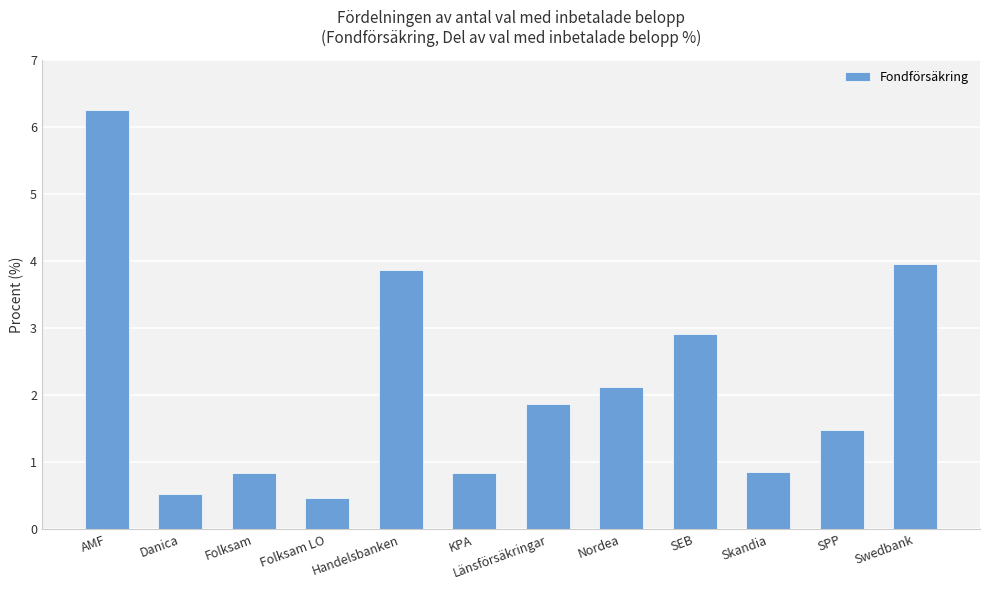

What is the value of the 9th bar from the left?

2.9